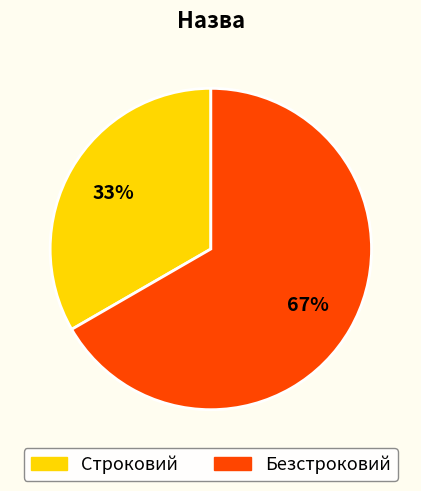

What is the largest slice in the pie chart?

Безстроковий